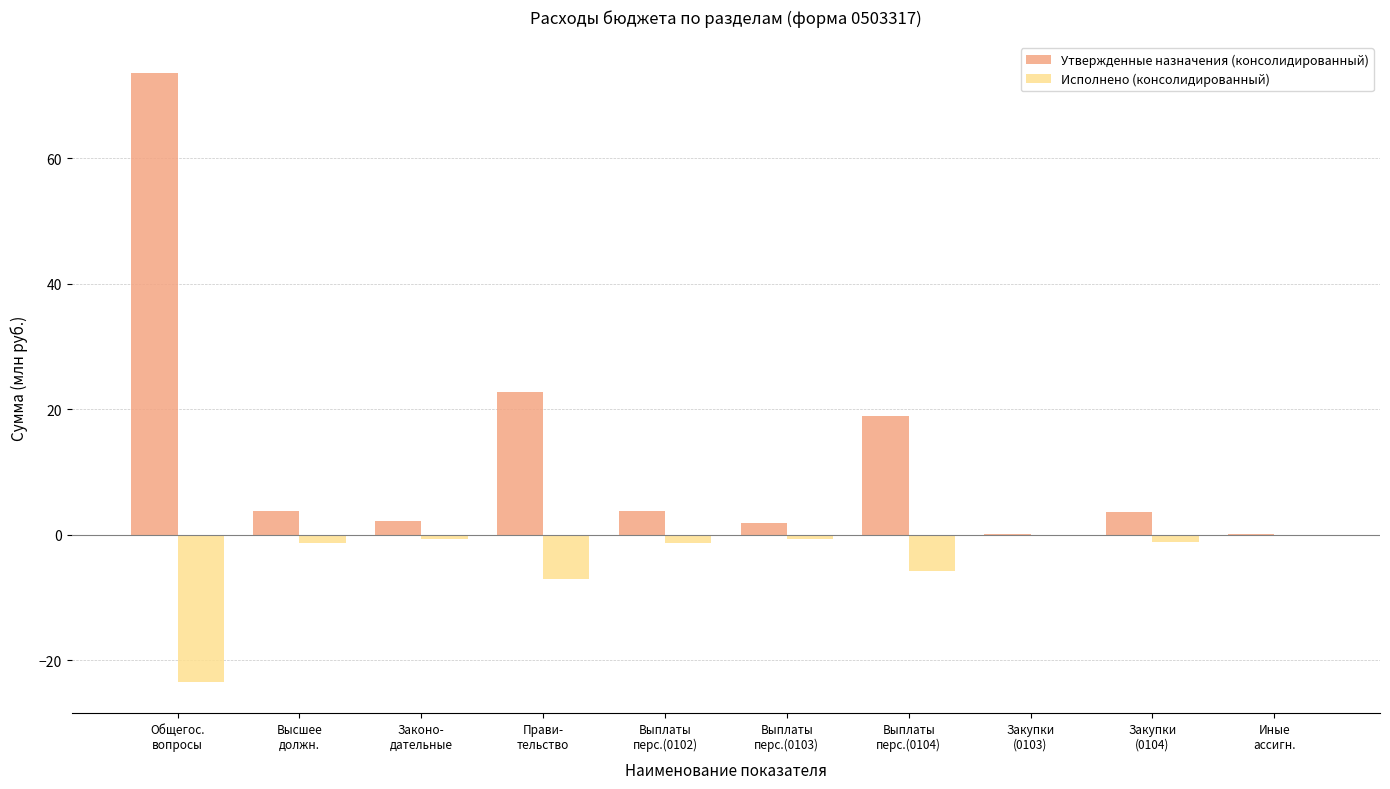

What are all the series names shown in the legend?

Утвержденные назначения (консолидированный), Исполнено (консолидированный)